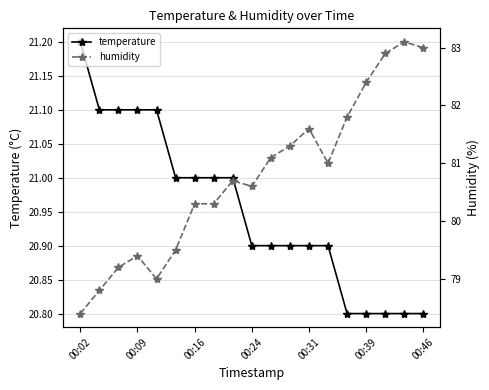

How many data points in humidity are above 80?

13